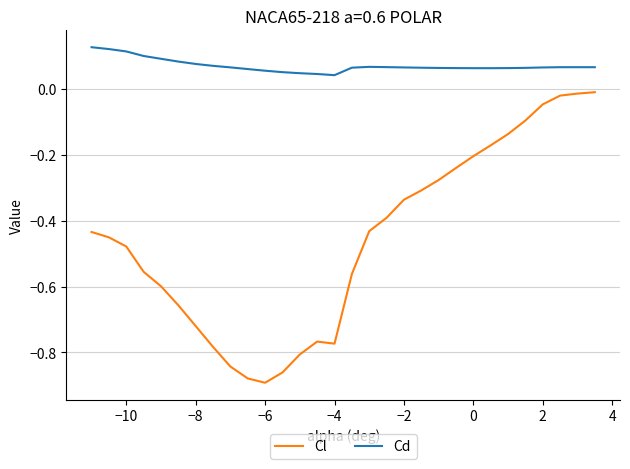

In Cl, how many points are lower than both neighbors (excluding endpoints)?

2